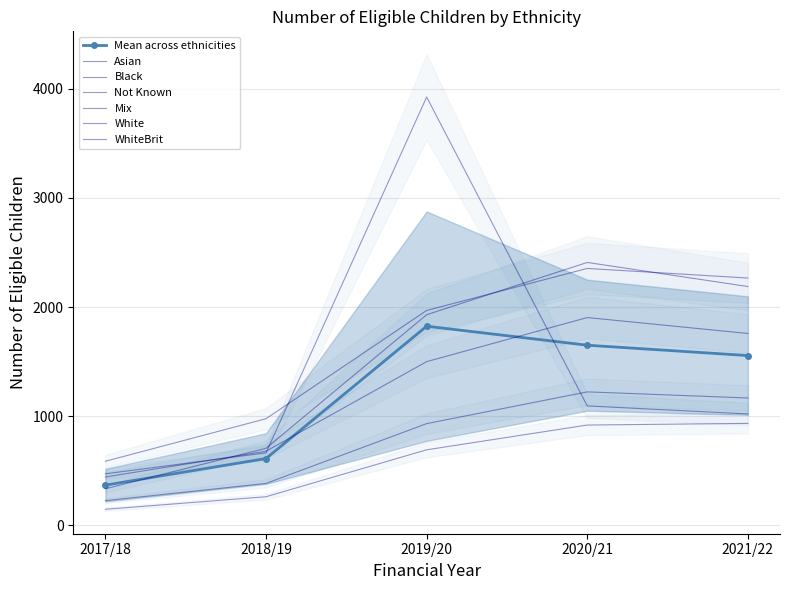

Reading left to right, what are all the values shown in this chart?

Asian: 2017/18=335	2018/19=706	2019/20=1930	2020/21=2409	2021/22=2188
Black: 2017/18=147	2018/19=262	2019/20=692	2020/21=919	2021/22=934
Not Known: 2017/18=472	2018/19=664	2019/20=3925	2020/21=1094	2021/22=1021
Mix: 2017/18=226	2018/19=384	2019/20=932	2020/21=1223	2021/22=1167
White: 2017/18=443	2018/19=679	2019/20=1500	2020/21=1904	2021/22=1758
WhiteBrit: 2017/18=587	2018/19=977	2019/20=1969	2020/21=2354	2021/22=2266